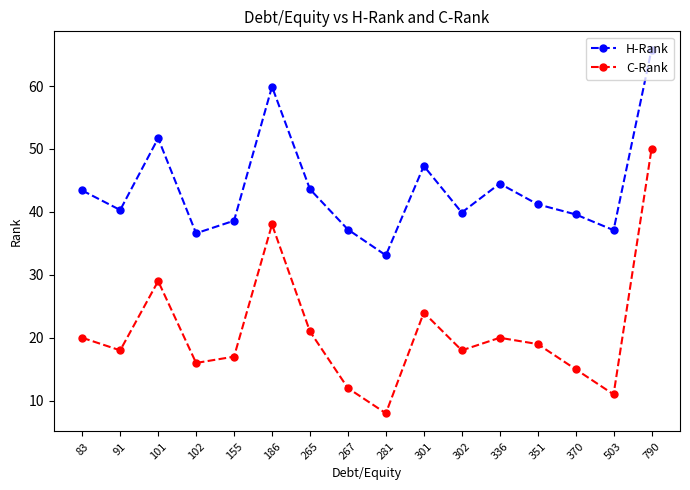

At how many categories does at least one series exceed 54?

2